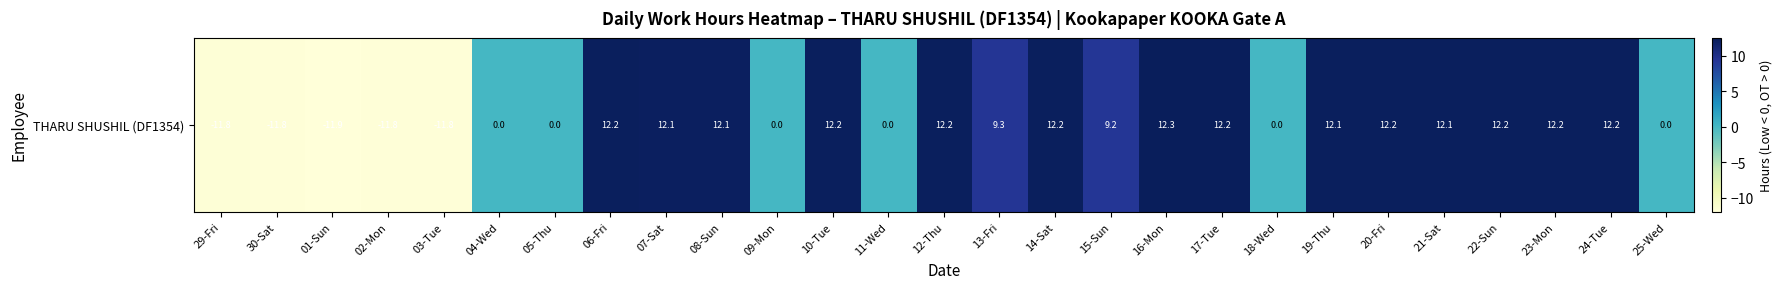

Rank the categories by value from lowest to highest.

01-Sun, 03-Tue, 02-Mon, 30-Sat, 29-Fri, 04-Wed, 05-Thu, 09-Mon, 11-Wed, 18-Wed, 25-Wed, 15-Sun, 13-Fri, 07-Sat, 08-Sun, 21-Sat, 19-Thu, 06-Fri, 10-Tue, 22-Sun, 12-Thu, 23-Mon, 24-Tue, 14-Sat, 20-Fri, 17-Tue, 16-Mon